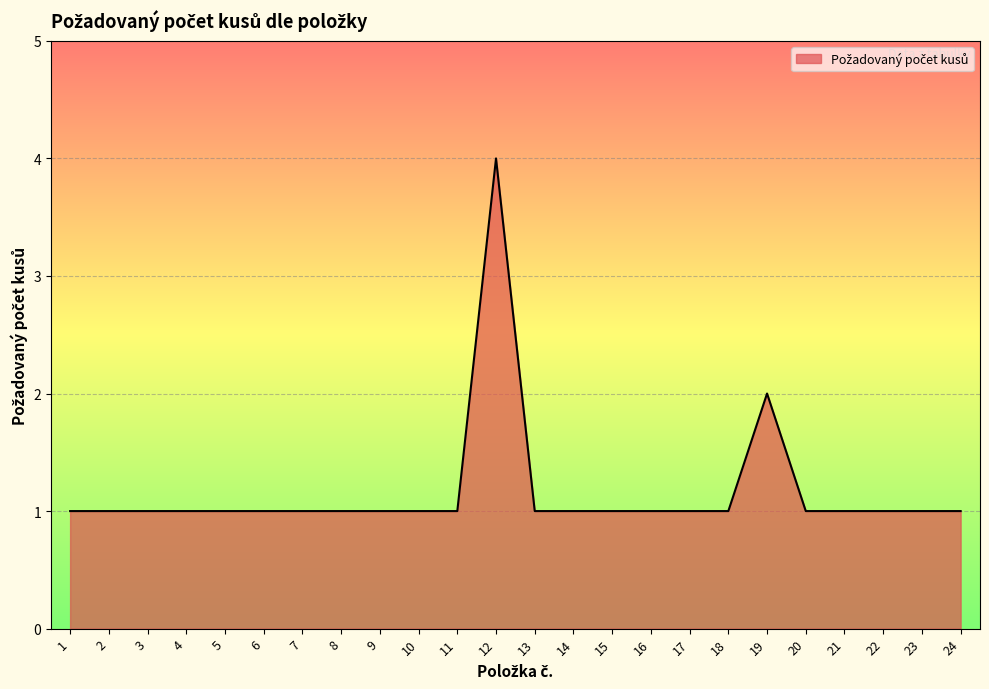

What is the difference between the maximum and minimum values?

3